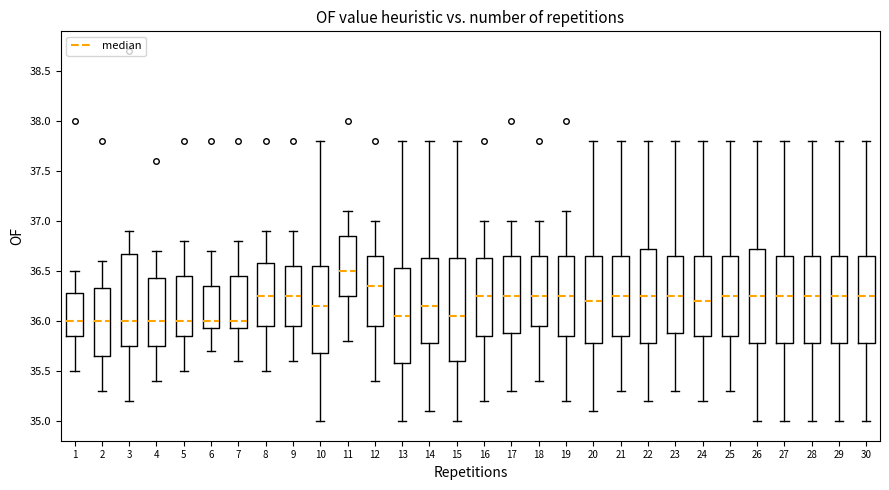

Reading left to right, transcribe this box plot: for each box, give where its median line is, the range the box spans, and where its two whiskers end, as read against the y-axis. The values are not printed on the chart, so give them approximately, as read against the axis.

1: median 36.00, box 35.85 to 36.30, whiskers 35.50 to 36.50
2: median 36.00, box 35.65 to 36.35, whiskers 35.30 to 36.60
3: median 36.00, box 35.75 to 36.70, whiskers 35.20 to 36.90
4: median 36.00, box 35.75 to 36.45, whiskers 35.40 to 36.70
5: median 36.00, box 35.85 to 36.45, whiskers 35.50 to 36.80
6: median 36.00, box 35.95 to 36.35, whiskers 35.70 to 36.70
7: median 36.00, box 35.95 to 36.45, whiskers 35.60 to 36.80
8: median 36.25, box 35.95 to 36.60, whiskers 35.50 to 36.90
9: median 36.25, box 35.95 to 36.55, whiskers 35.60 to 36.90
10: median 36.15, box 35.70 to 36.55, whiskers 35.00 to 37.80
11: median 36.50, box 36.25 to 36.85, whiskers 35.80 to 37.10
12: median 36.35, box 35.95 to 36.65, whiskers 35.40 to 37.00
13: median 36.05, box 35.60 to 36.55, whiskers 35.00 to 37.80
14: median 36.15, box 35.80 to 36.65, whiskers 35.10 to 37.80
15: median 36.05, box 35.60 to 36.65, whiskers 35.00 to 37.80
16: median 36.25, box 35.85 to 36.65, whiskers 35.20 to 37.00
17: median 36.25, box 35.90 to 36.65, whiskers 35.30 to 37.00
18: median 36.25, box 35.95 to 36.65, whiskers 35.40 to 37.00
19: median 36.25, box 35.85 to 36.65, whiskers 35.20 to 37.10
20: median 36.20, box 35.80 to 36.65, whiskers 35.10 to 37.80
21: median 36.25, box 35.85 to 36.65, whiskers 35.30 to 37.80
22: median 36.25, box 35.80 to 36.75, whiskers 35.20 to 37.80
23: median 36.25, box 35.90 to 36.65, whiskers 35.30 to 37.80
24: median 36.20, box 35.85 to 36.65, whiskers 35.20 to 37.80
25: median 36.25, box 35.85 to 36.65, whiskers 35.30 to 37.80
26: median 36.25, box 35.80 to 36.75, whiskers 35.00 to 37.80
27: median 36.25, box 35.80 to 36.65, whiskers 35.00 to 37.80
28: median 36.25, box 35.80 to 36.65, whiskers 35.00 to 37.80
29: median 36.25, box 35.80 to 36.65, whiskers 35.00 to 37.80
30: median 36.25, box 35.80 to 36.65, whiskers 35.00 to 37.80